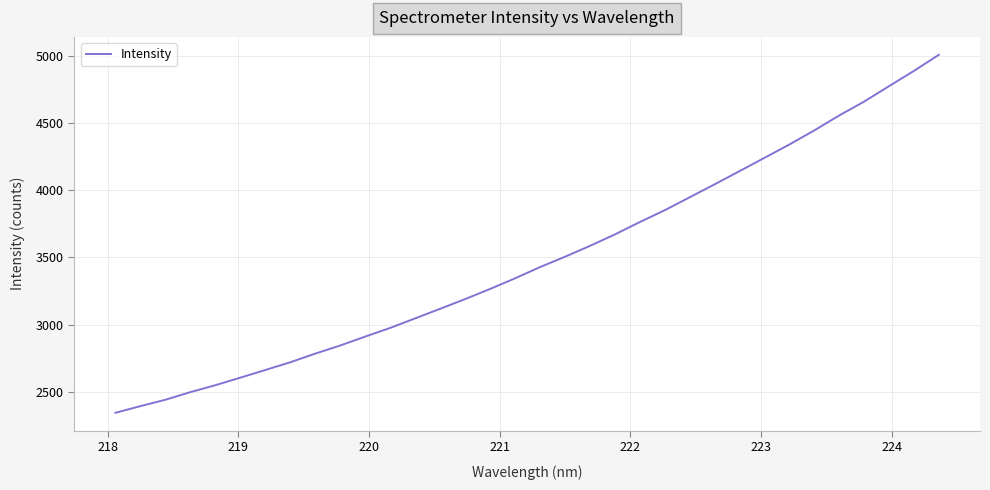

What is the greatest value displayed?

5005.7